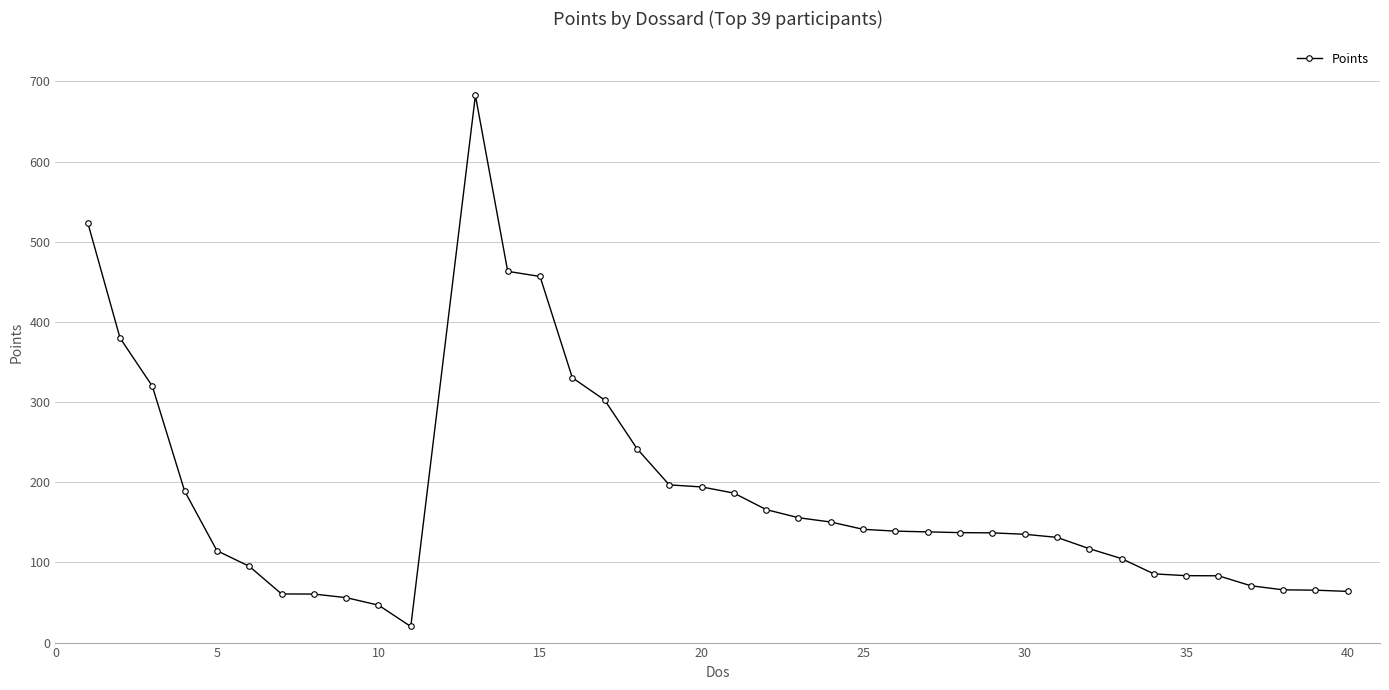

Does the chart have visible grid lines?

Yes